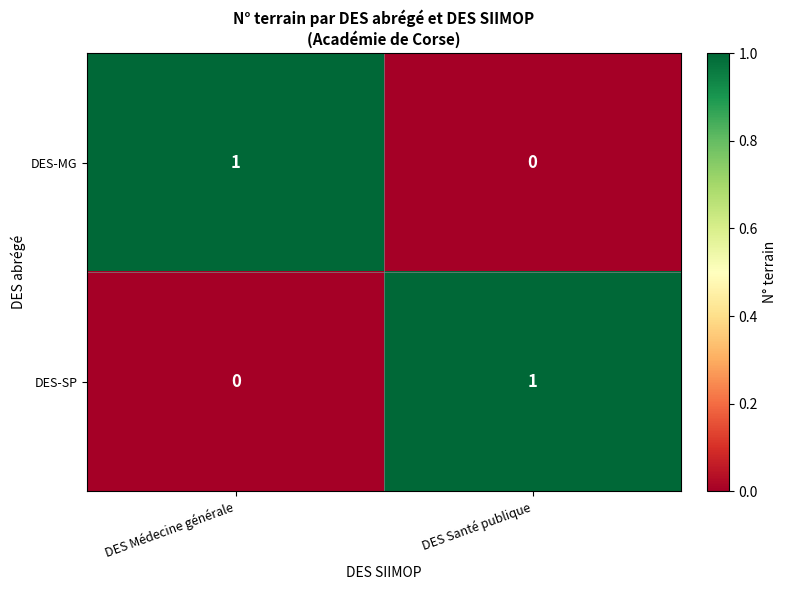

Is it true that DES-MG equals 0 at DES Santé publique?

True